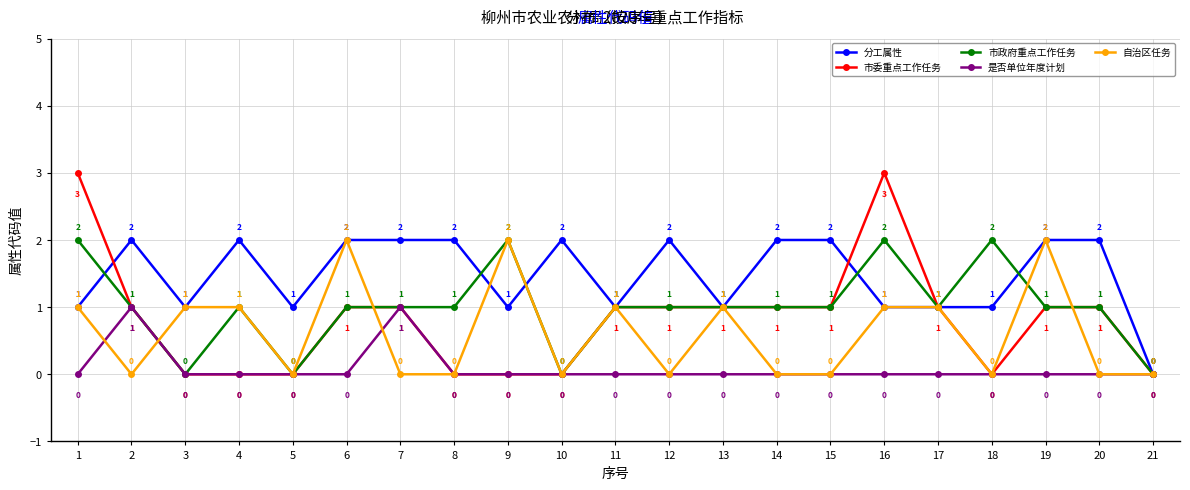

The value of 自治区任务 at 4 is 1. True or false?

True